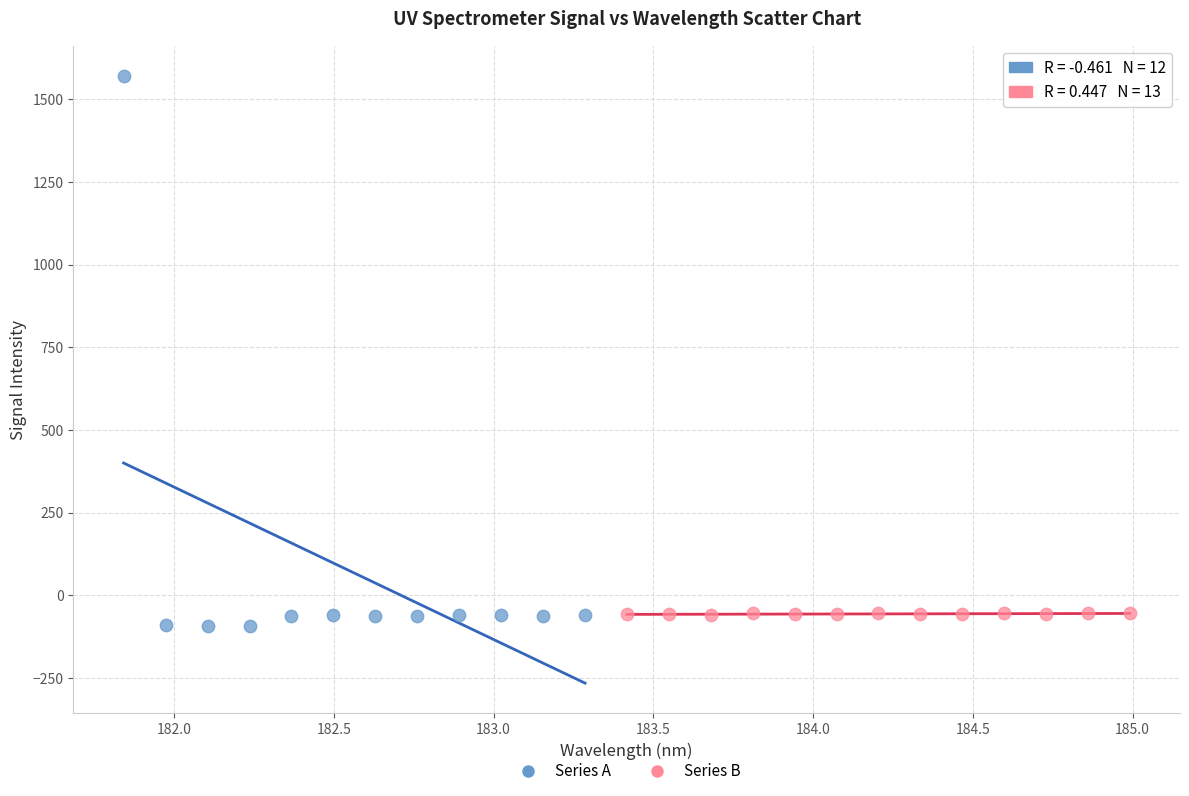

Which series reaches the minimum Y coordinate?

Series A